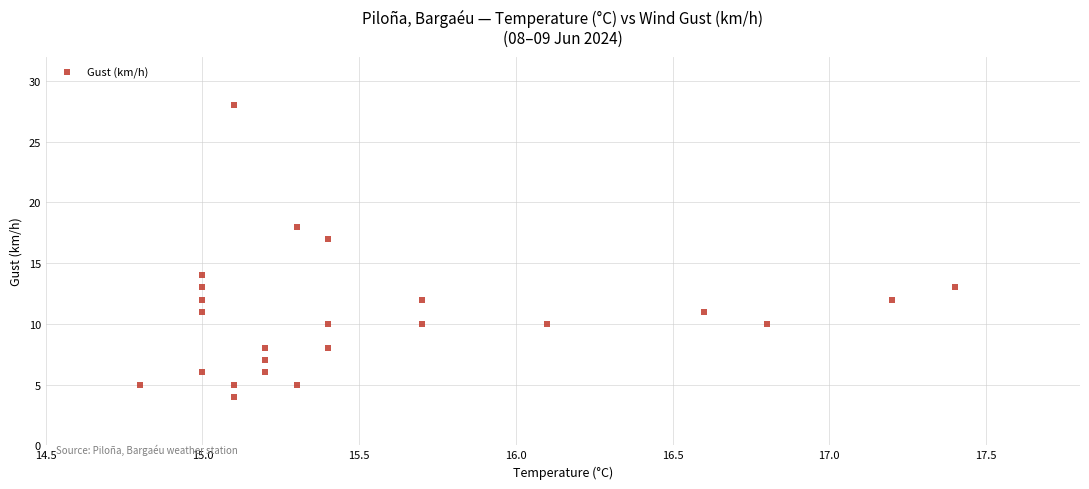

What is the range of Y values (max minus min)?

24